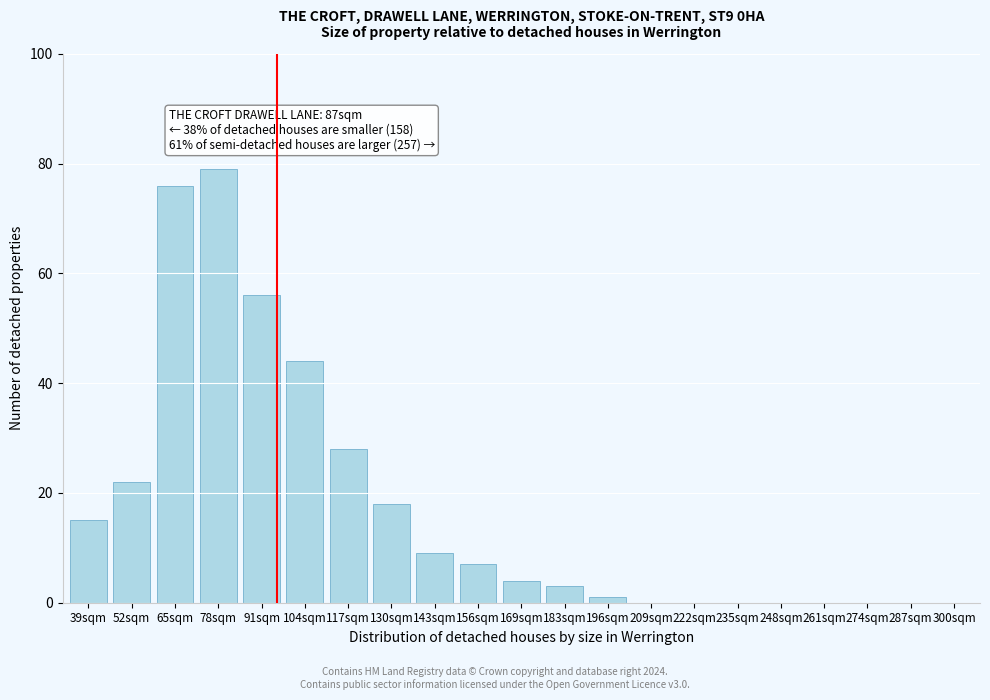

Reading left to right, transcribe all the data shown in this chart.

39sqm=15	52sqm=22	65sqm=76	78sqm=79	91sqm=56	104sqm=44	117sqm=28	130sqm=18	143sqm=9	156sqm=7	169sqm=4	183sqm=3	196sqm=1	209sqm=0	222sqm=0	235sqm=0	248sqm=0	261sqm=0	274sqm=0	287sqm=0	300sqm=0